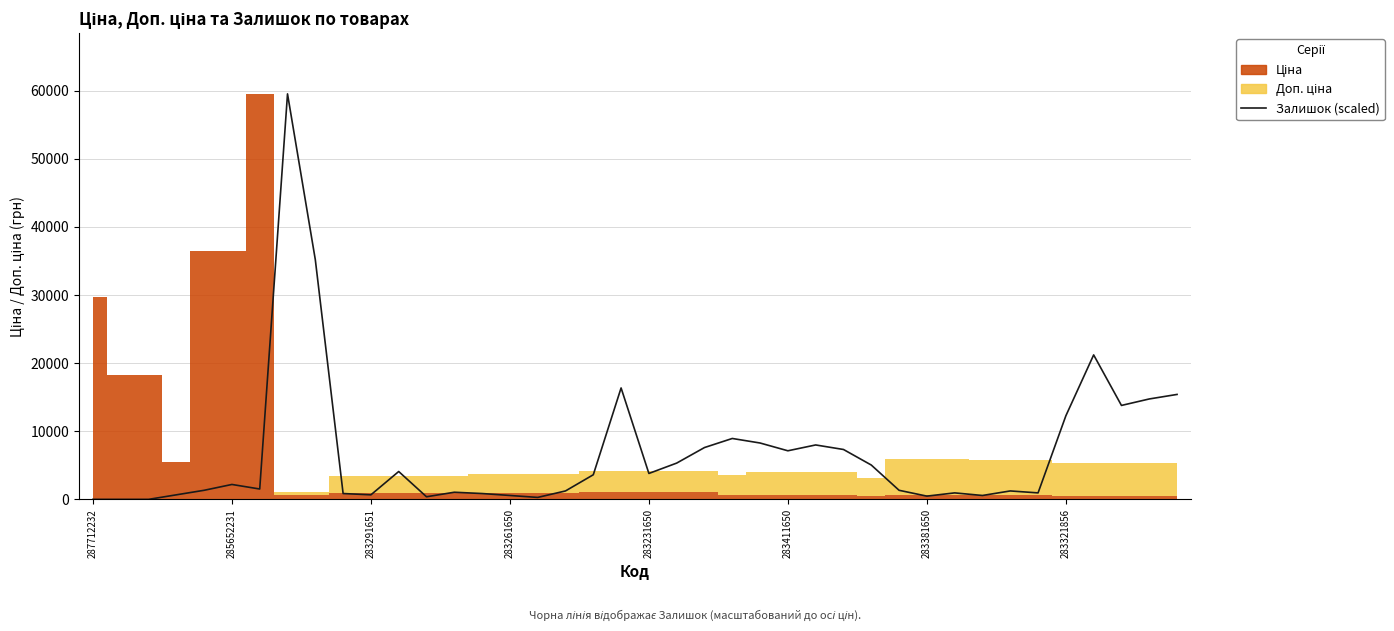

Reading right to left, list all the values displayed in this chart.

15403.7	14738.1	13787.3	21203.9	12265.9	950.8	1236.1	570.5	950.8	475.4	1331.2	5039.5	7321.5	7987.1	7131.3	8272.4	8938.0	7606.8	5324.7	3803.4	16354.6	3613.2	1236.1	285.3	570.5	855.8	1045.9	380.3	4088.6	665.6	855.8	35181.3	59523.0	1521.4	2186.9	1331.2	665.6	0.0	0.0	0.0